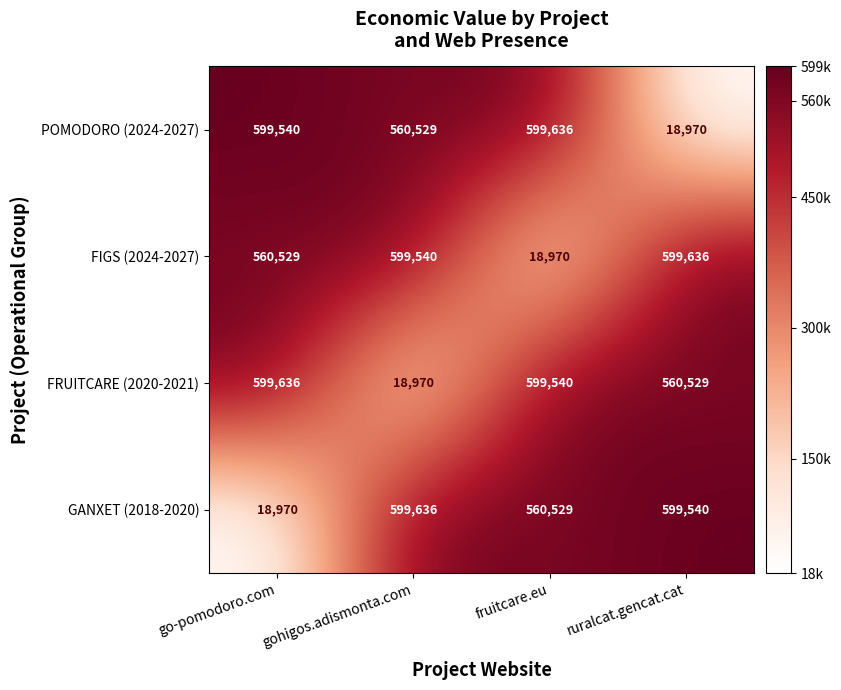

What value does the FIGS (2024-2027) series have at gohigos.adismonta.com?

599540